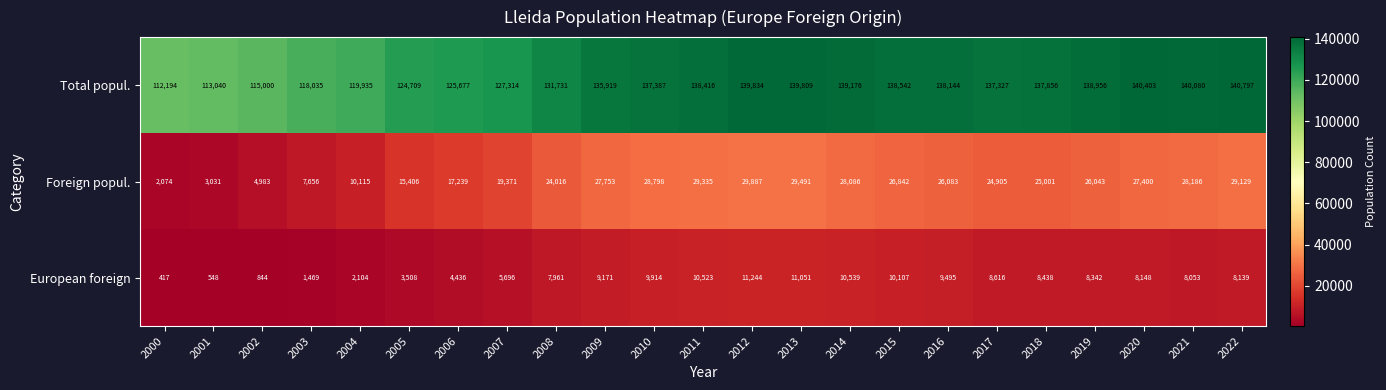

Is it true that Foreign popul. equals 11430 at 2014?

False